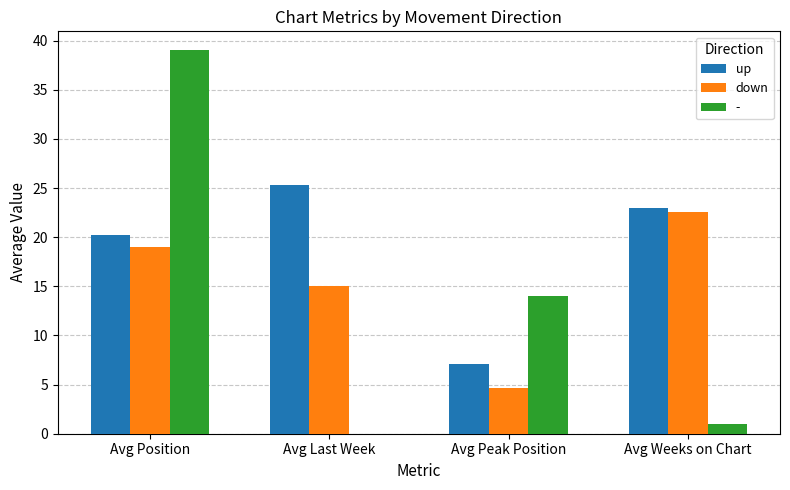

At which category is the sum across all series the highest?

Avg Position